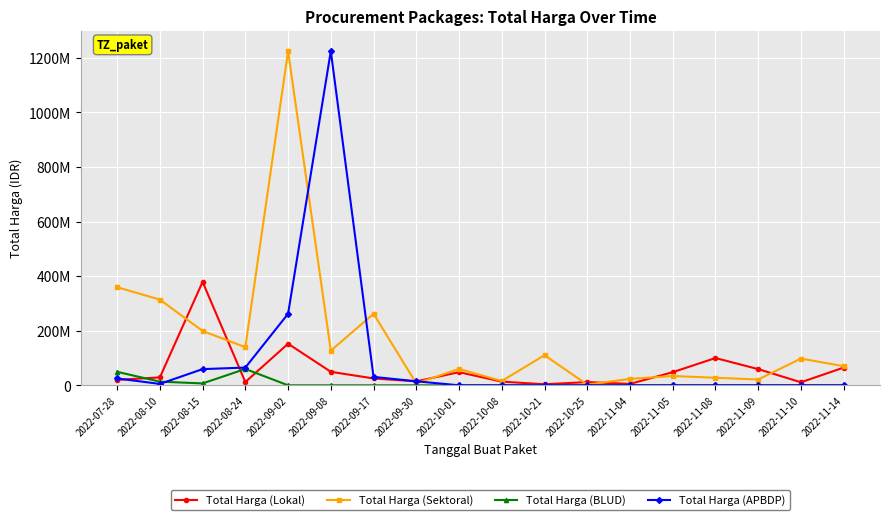

Which series changed the most between 2022-08-15 and 2022-11-08?

Total Harga (Lokal)